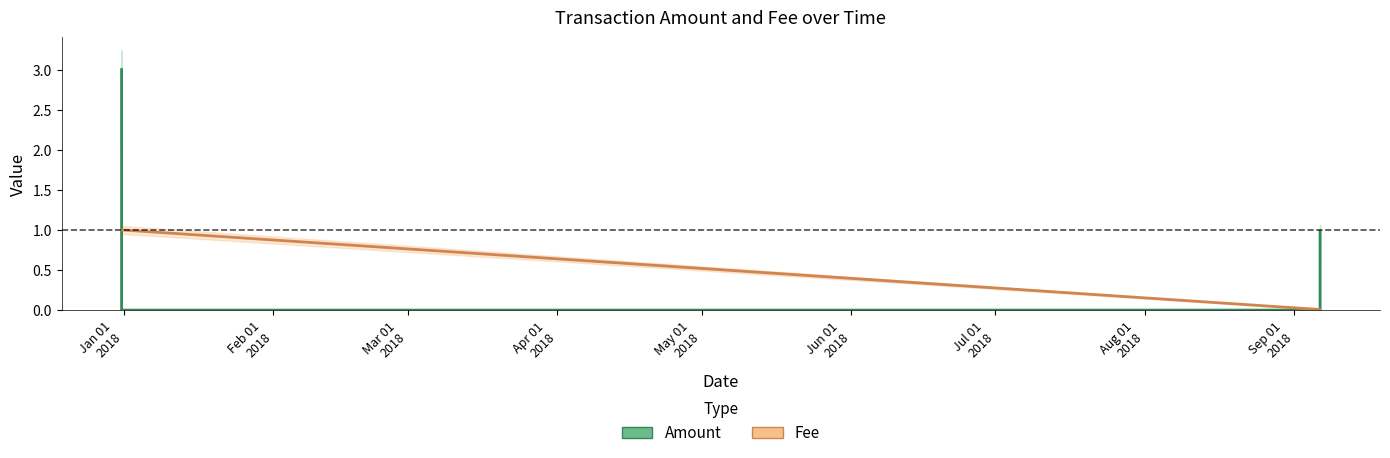

What position from the left is Jan 01
2018?

1